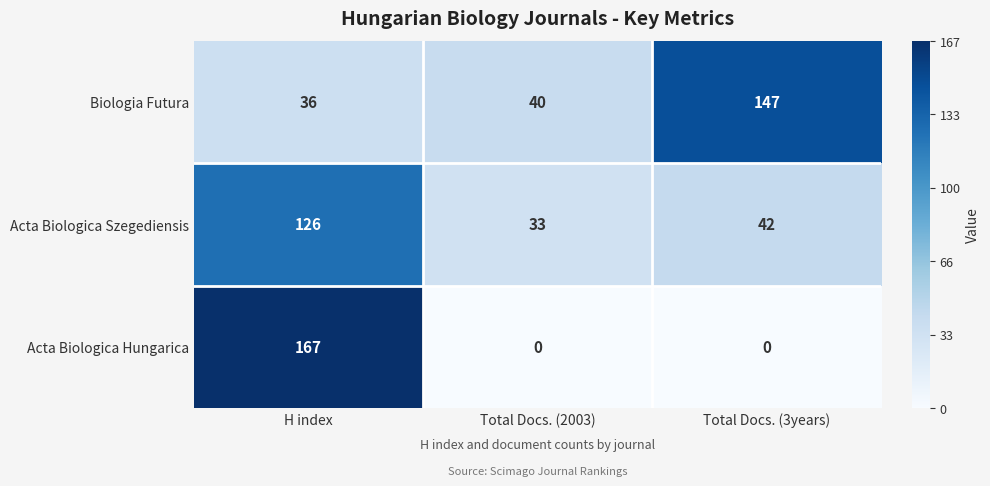

What is the maximum value shown in the chart?

167